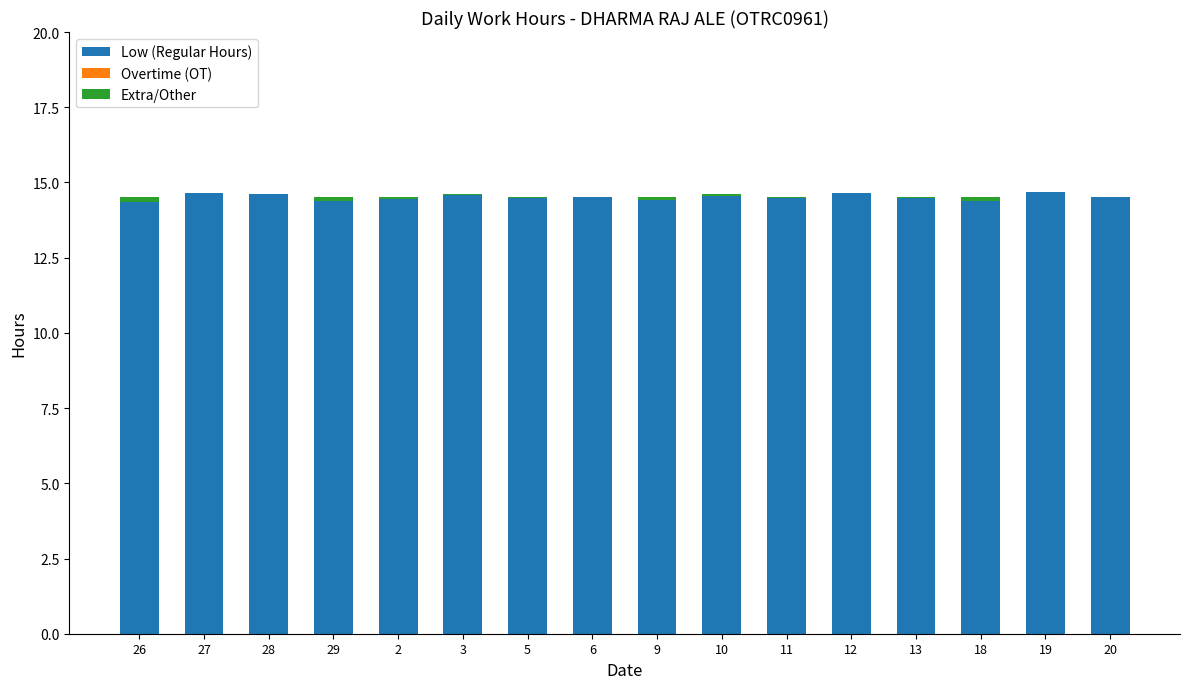

True or false: Low (Regular Hours) has a value of 14.4 at 18.

True